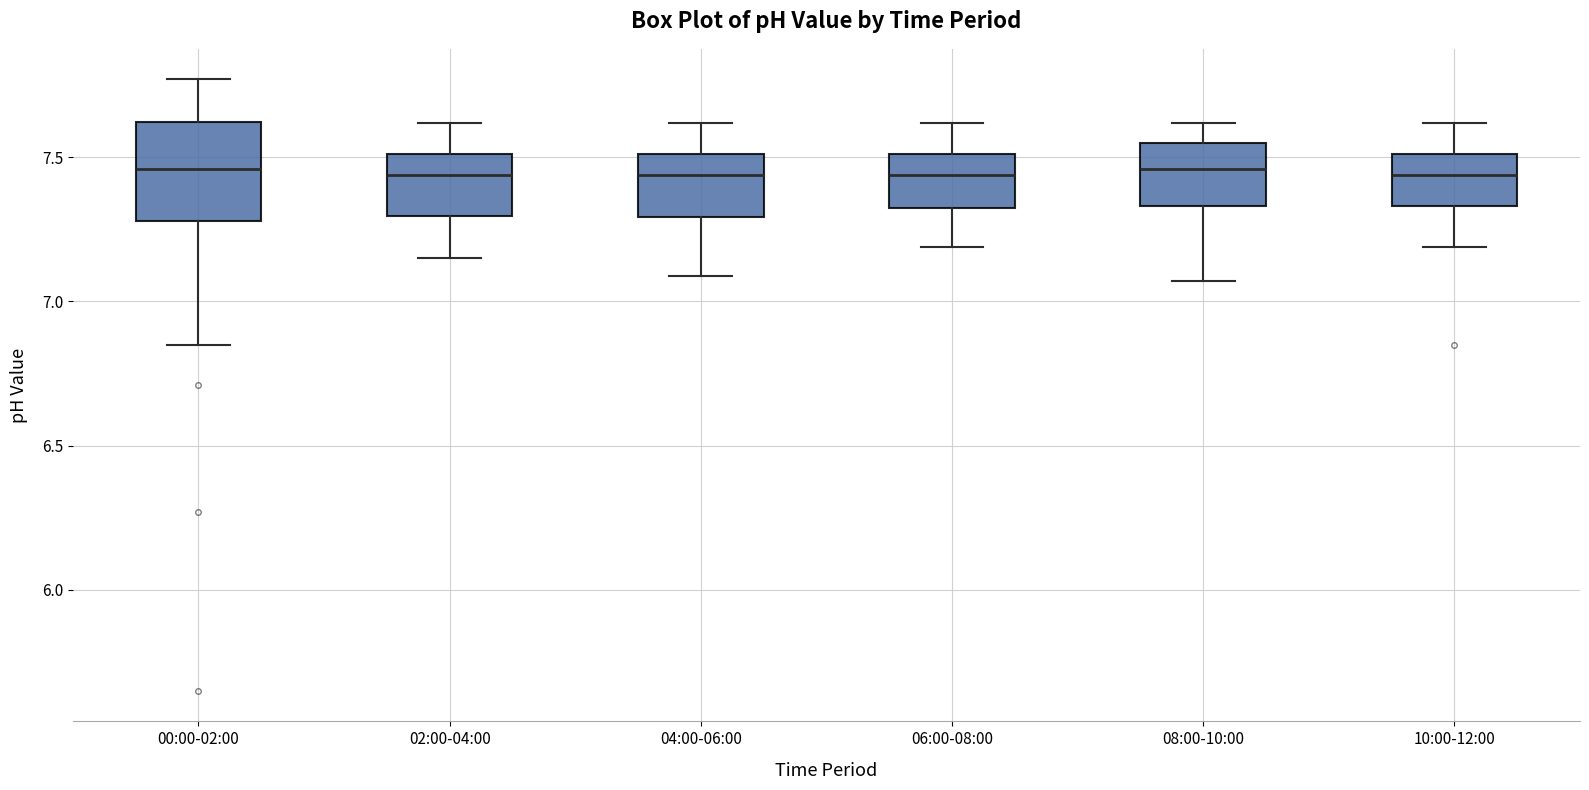

Where does the median line of the box for 06:00-08:00 sit on the y-axis? The values are not printed on the chart, so give them approximately, as read against the axis.

7.45